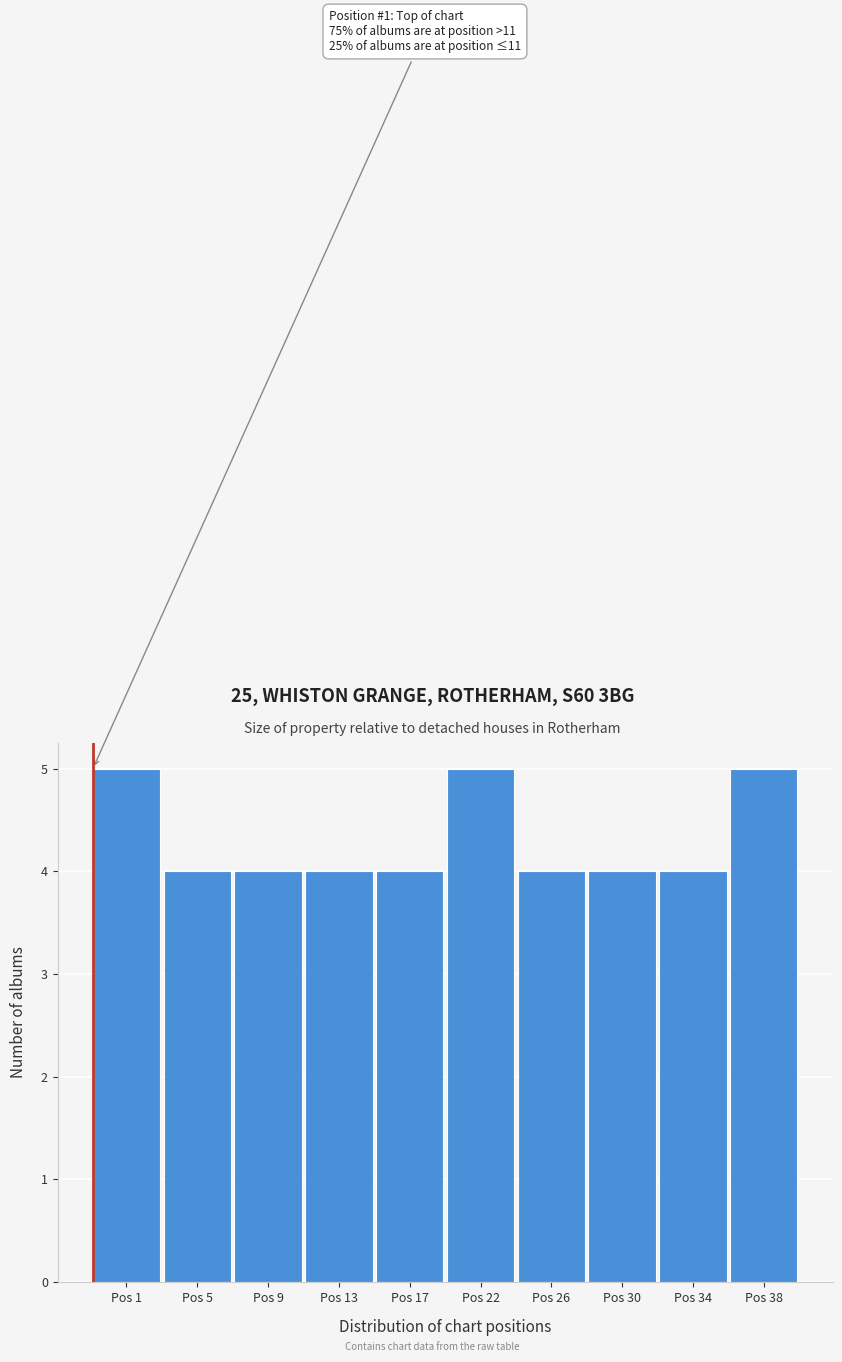

Reading left to right, what are all the values shown in this chart?

5	4	4	4	4	5	4	4	4	5